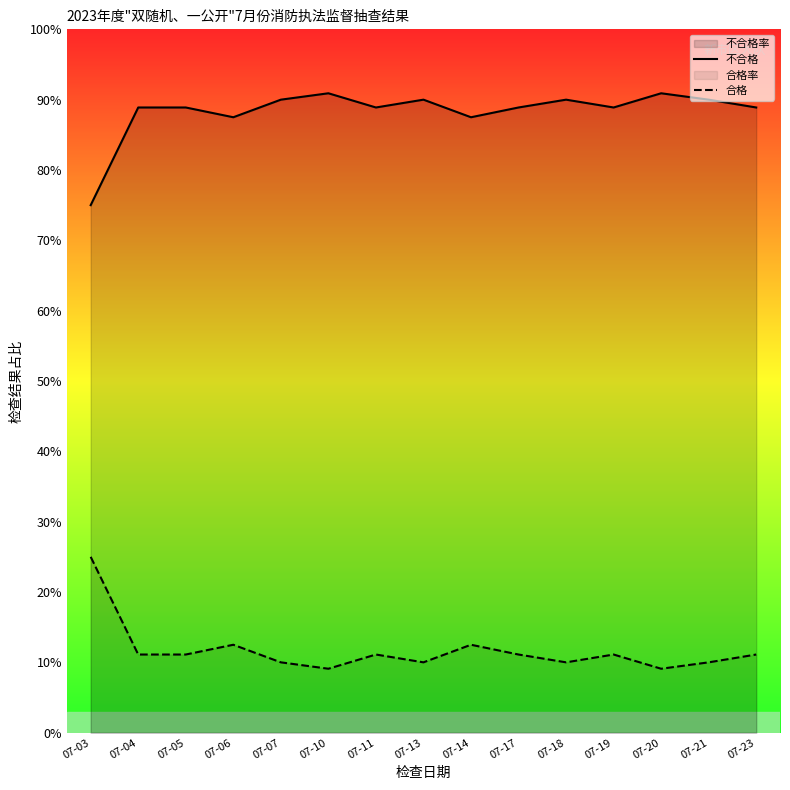

Rank the categories by 不合格 value from highest to lowest.

07-10, 07-20, 07-07, 07-13, 07-18, 07-21, 07-04, 07-05, 07-11, 07-17, 07-19, 07-23, 07-06, 07-14, 07-03